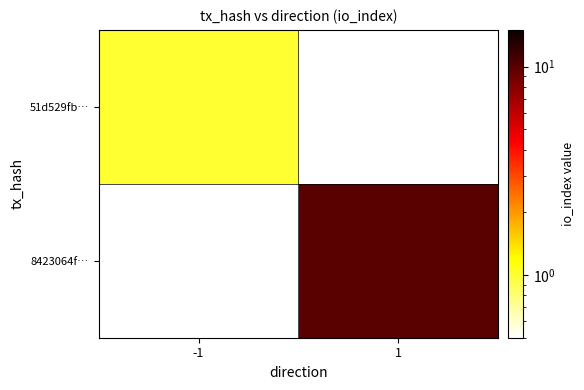

At which label is 51d529fb… closest to 1?

-1